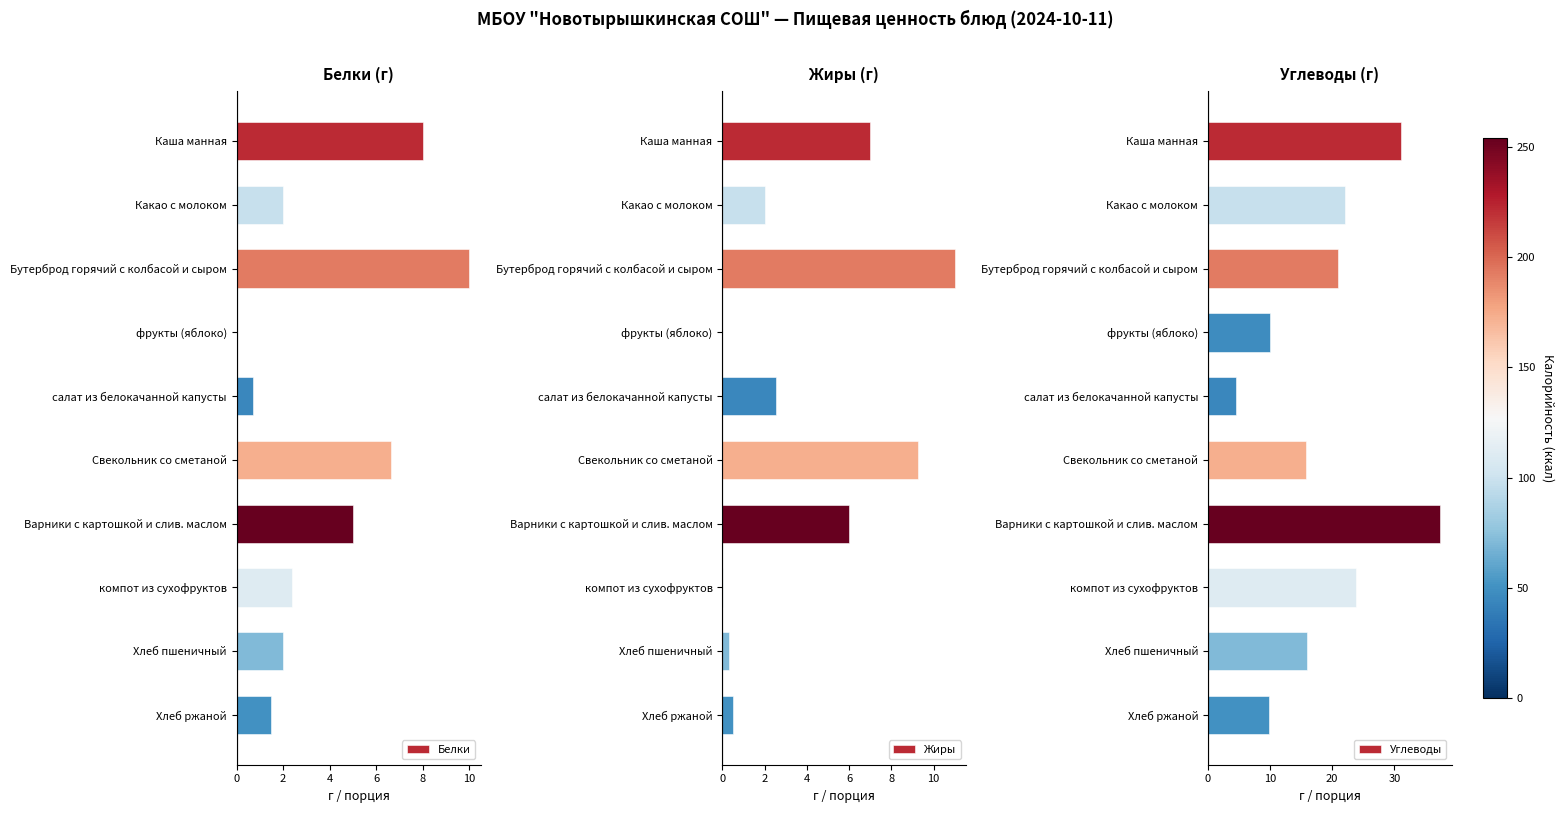

The Углеводы series shows 23.8 at компот из сухофруктов. True or false?

True